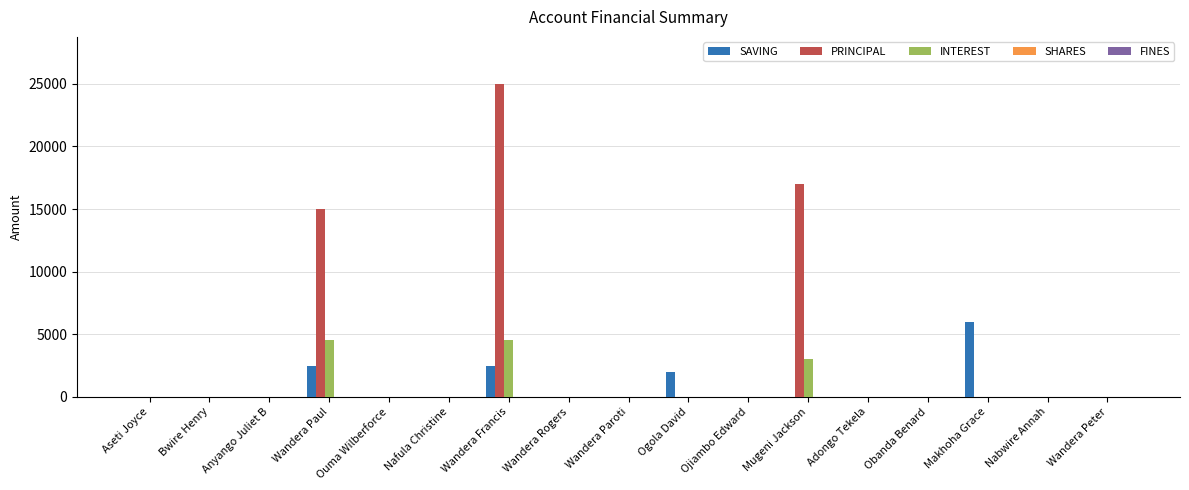

How many series are shown in this chart?

3